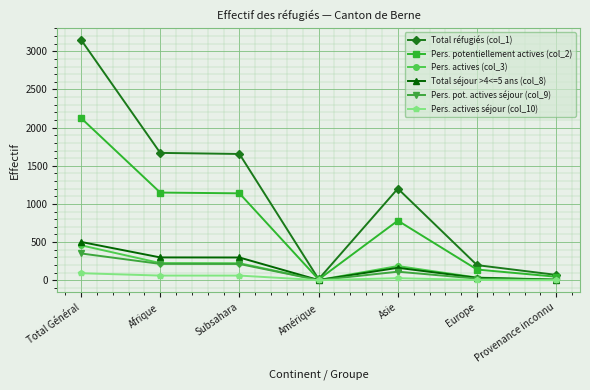

What is the greatest value displayed?

3152